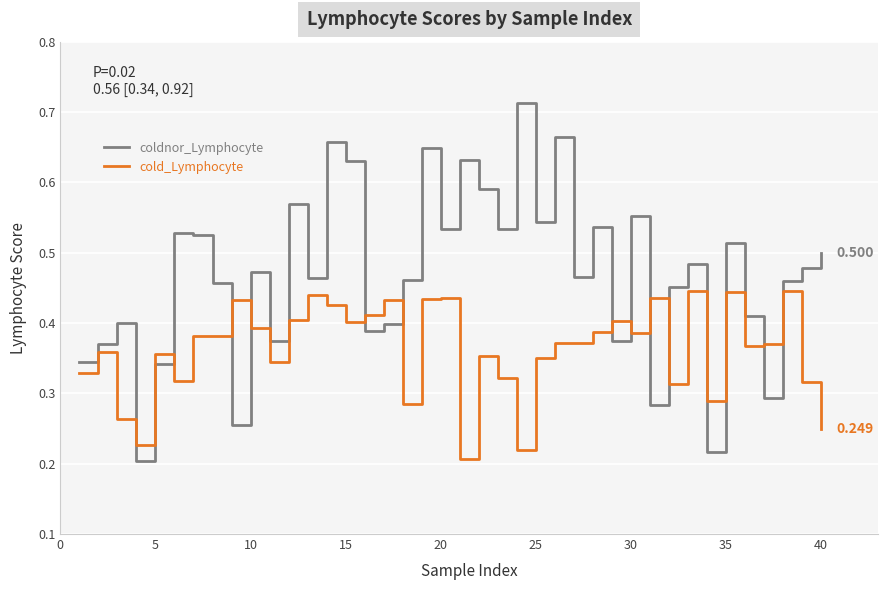

In coldnor_Lymphocyte, how many points are lower than both neighbors (excluding endpoints)?

13